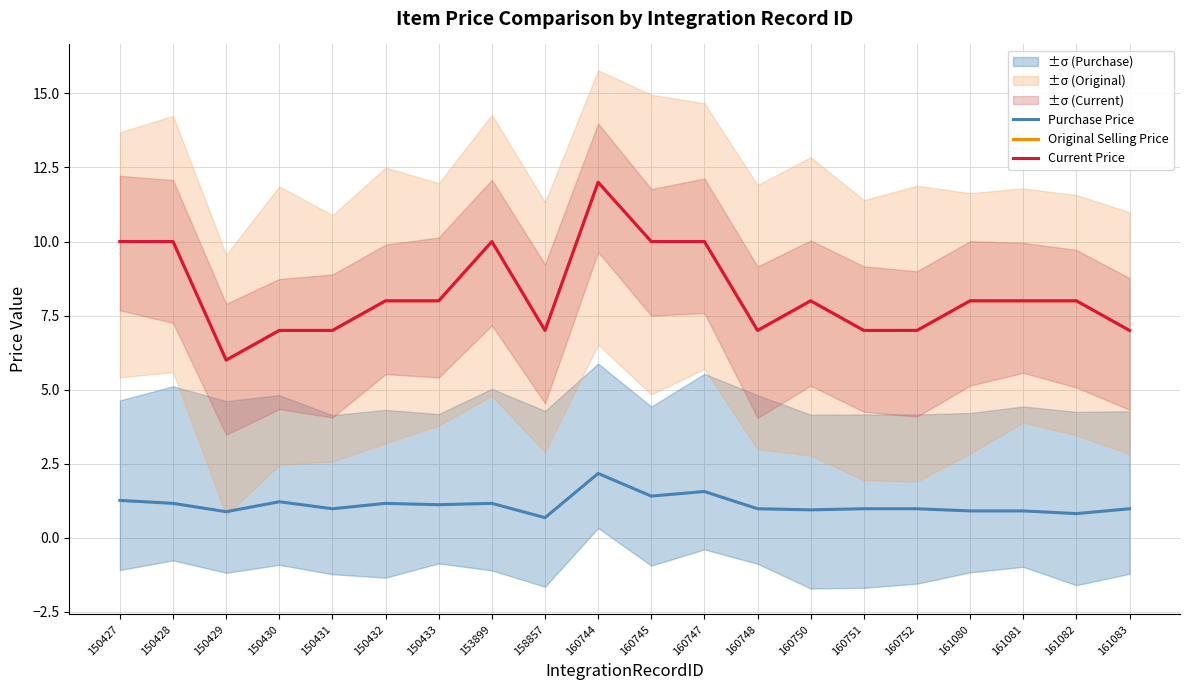

True or false: Original Selling Price and Current Price cross at least once.

False